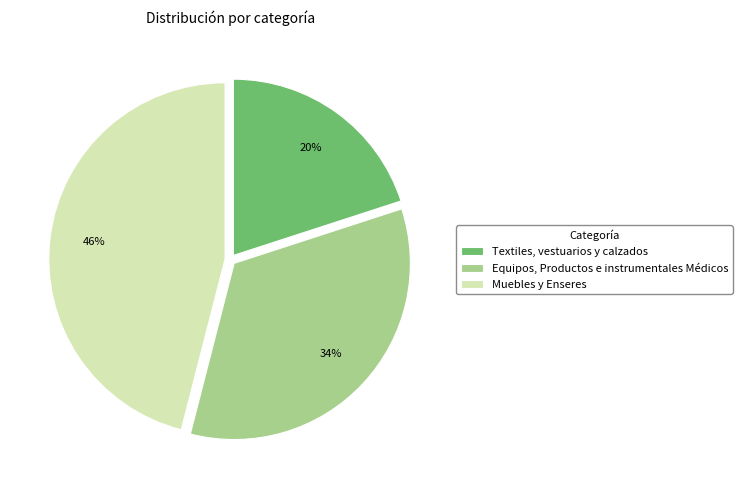

What is the largest slice in the pie chart?

Muebles y Enseres